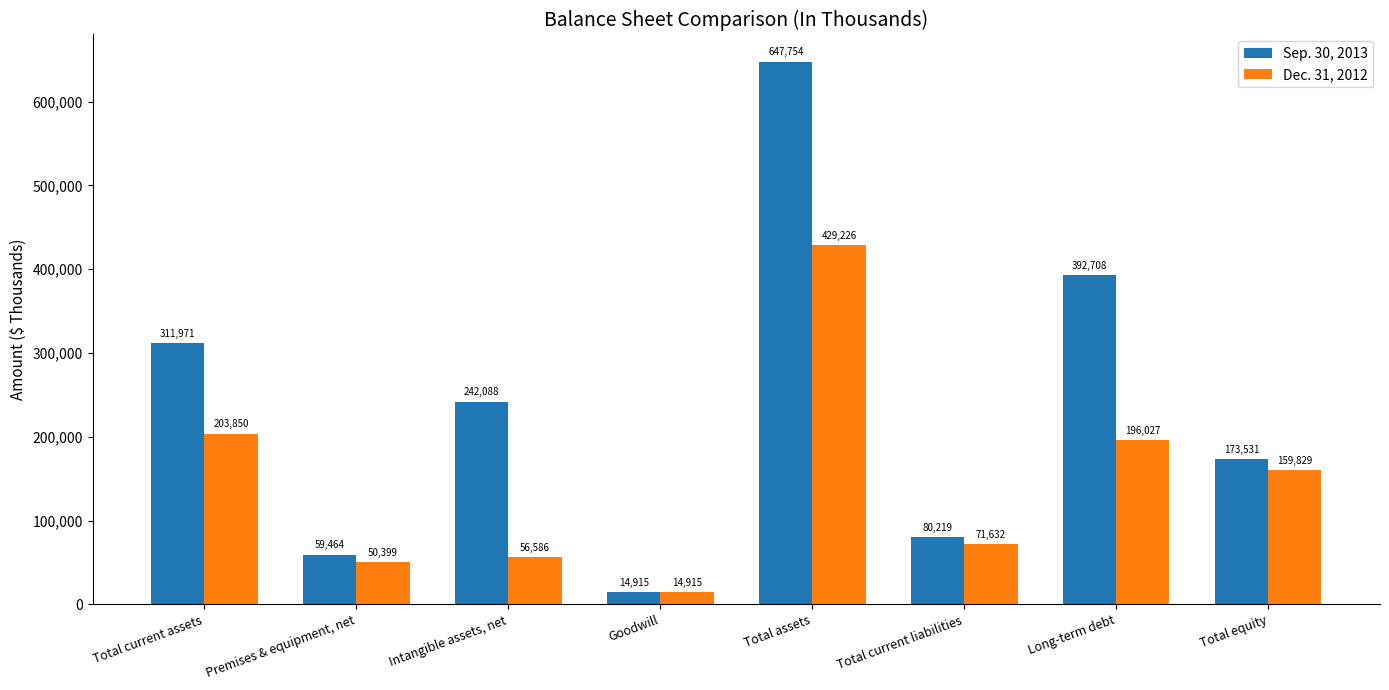

What is the lowest value of the Dec. 31, 2012 series?

14915